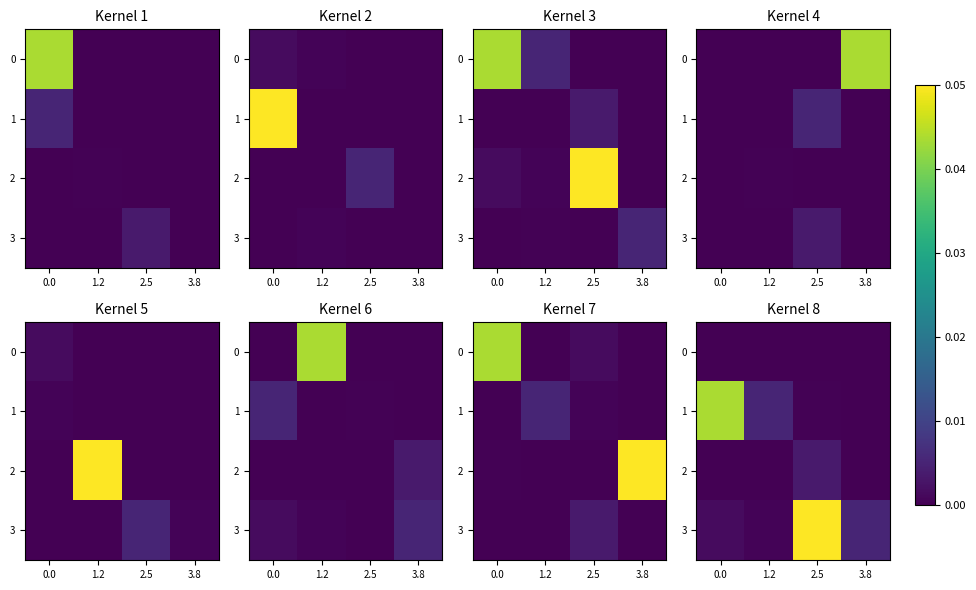

Which category has the highest value across all series?

2.5